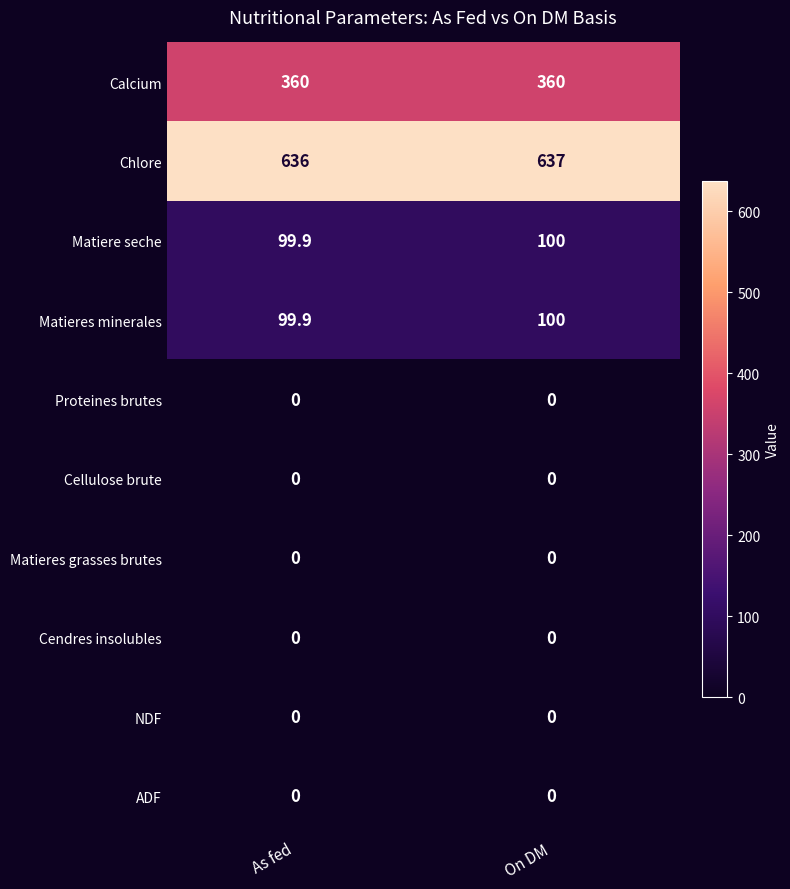

Read the Matieres minerales value at On DM.

100.0